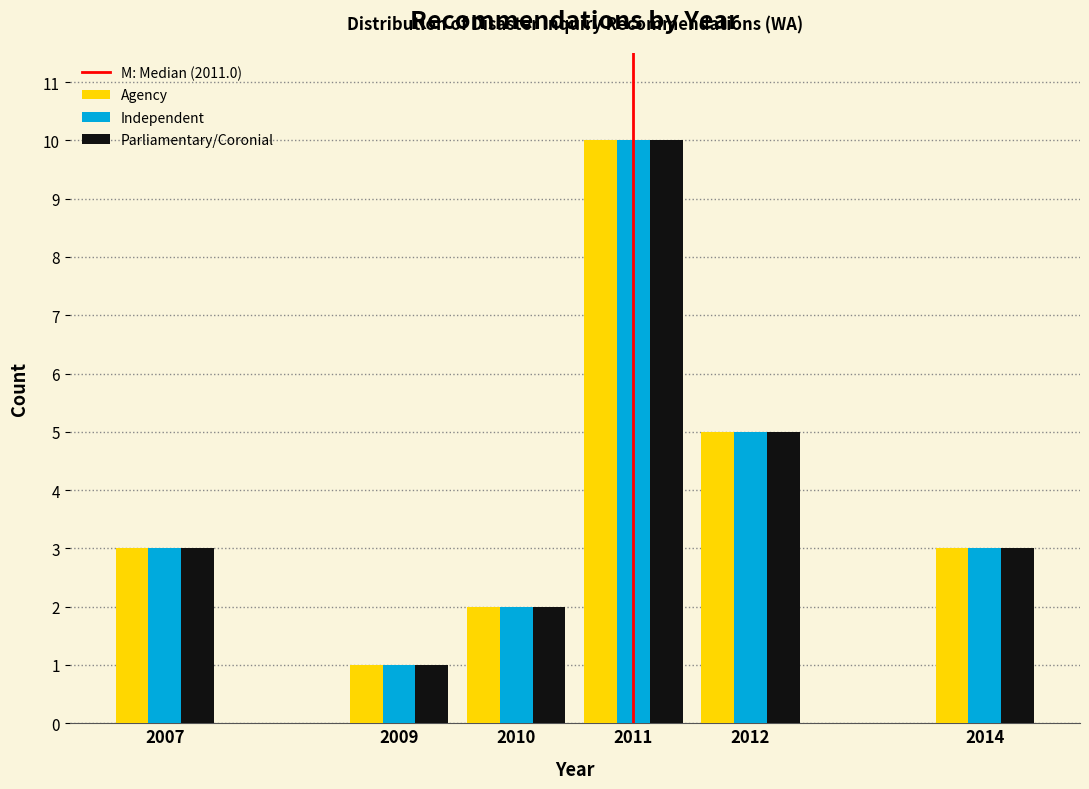

Reading left to right, extract all data points from this chart.

Agency: 3	1	2	10	5	3
Independent: 3	1	2	10	5	3
Parliamentary/Coronial: 3	1	2	10	5	3